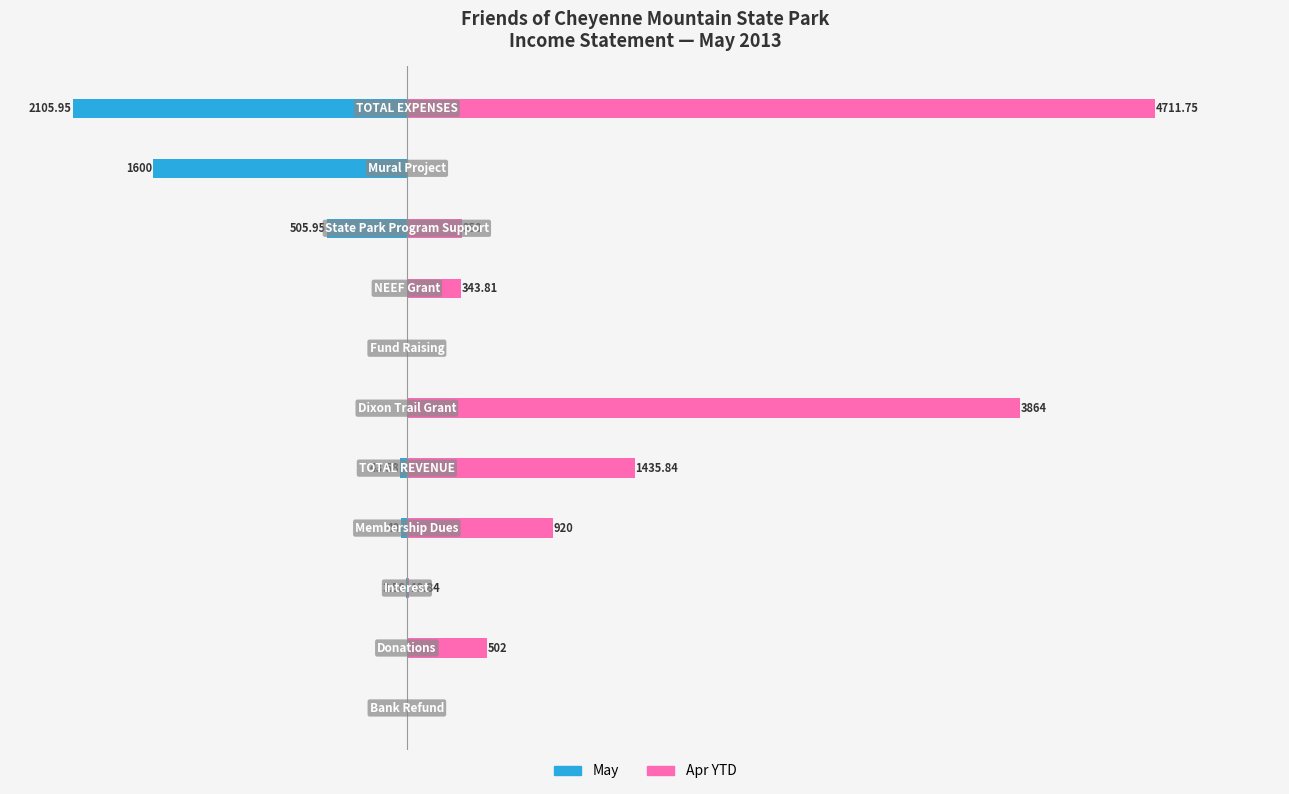

What is the sum of all May values?

-4299.1